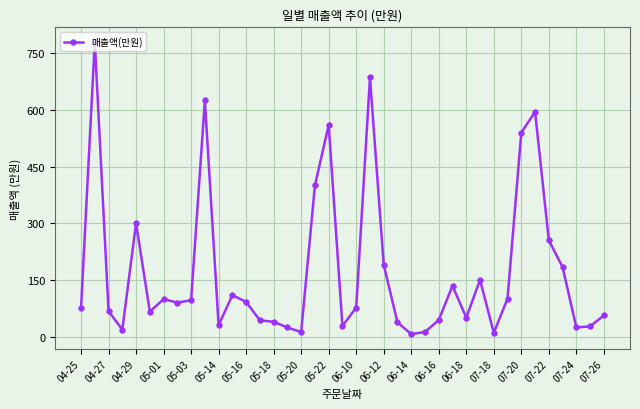

What is the greatest value displayed?

780.0